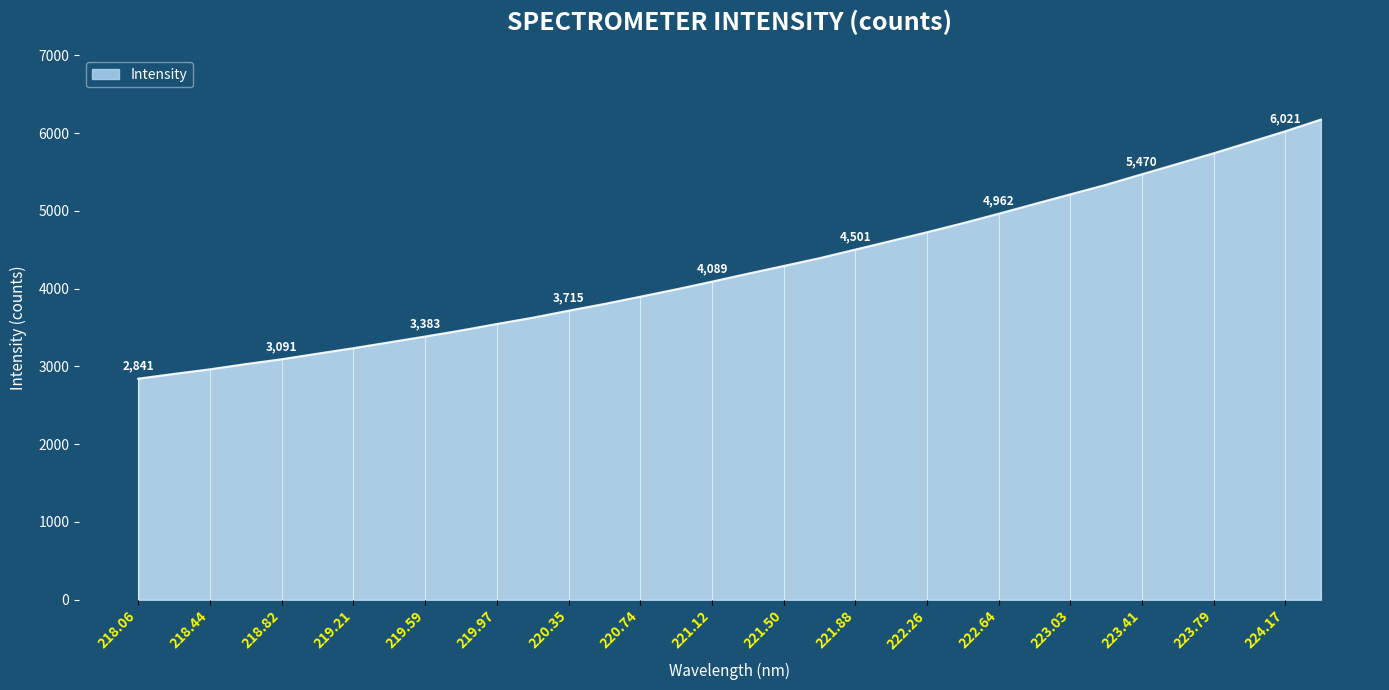

What is the difference between the maximum and minimum values?

3331.1